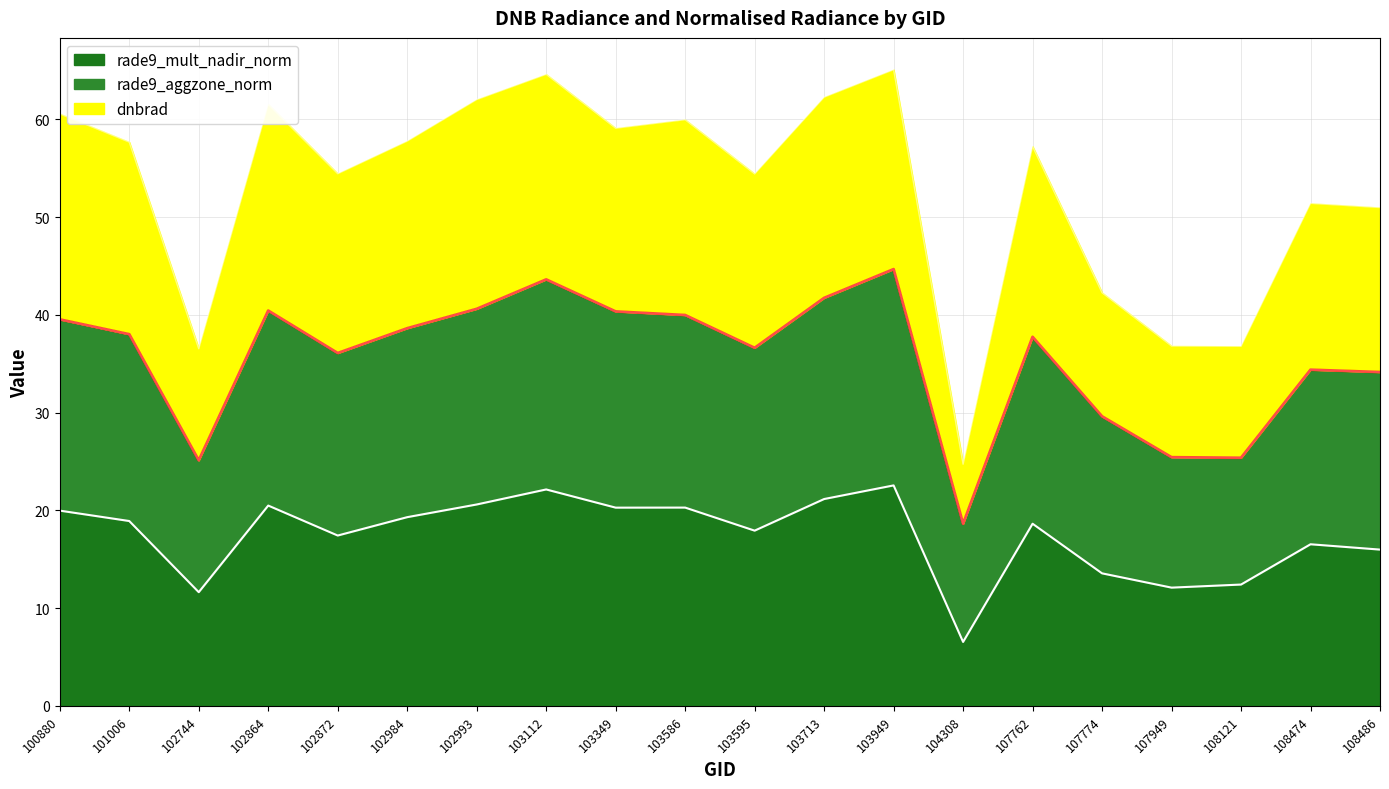

What is the difference between the second highest and second lowest values in the rade9_aggzone_norm series?

18.5